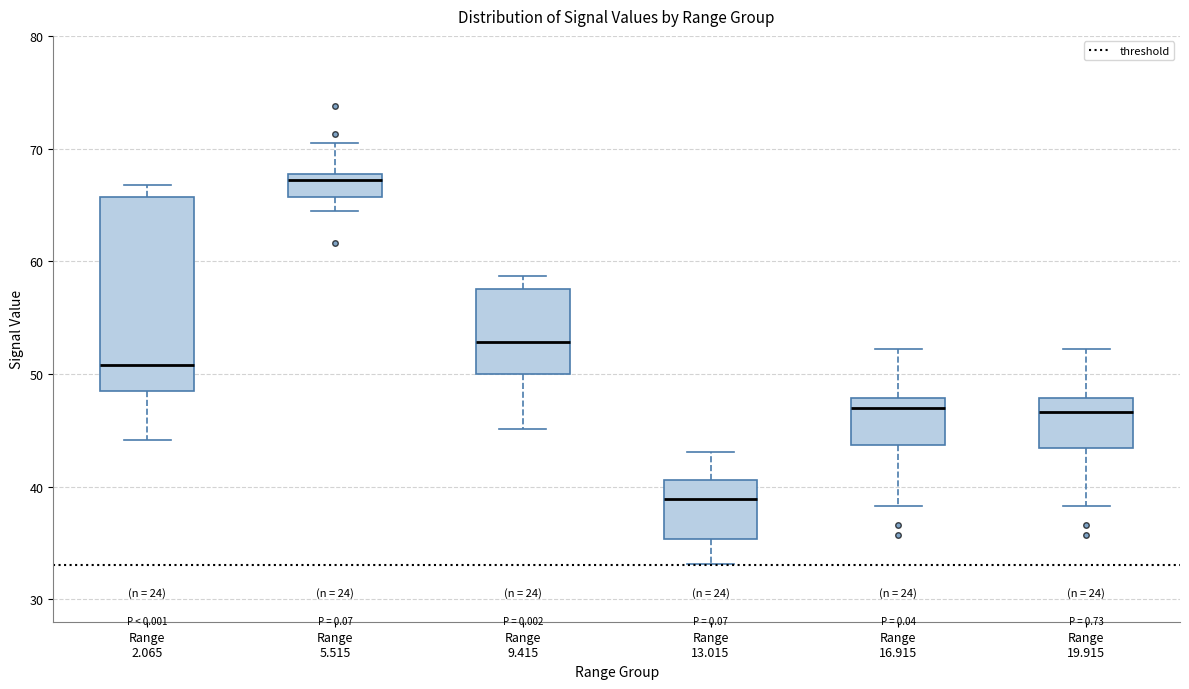

Where does the lower whisker of the box for Range 9.415 end on the y-axis? The values are not printed on the chart, so give them approximately, as read against the axis.

45